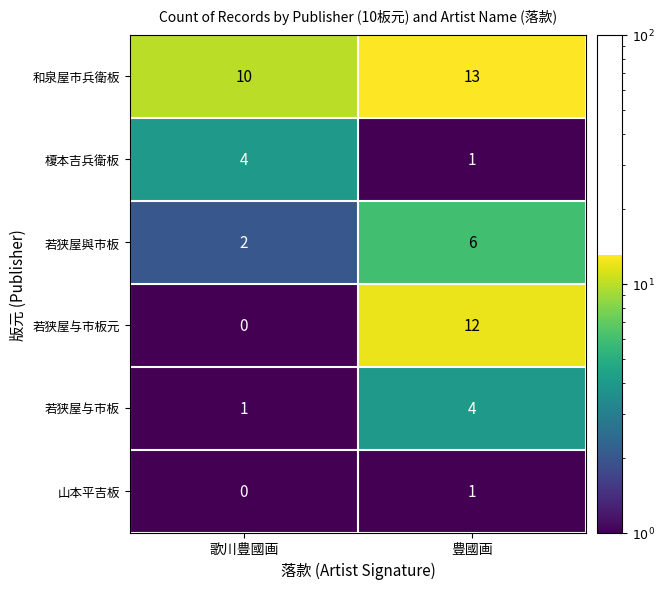

Reading left to right, extract all data points from this chart.

和泉屋市兵衛板: 歌川豊國画=10	豊國画=13
榎本吉兵衛板: 歌川豊國画=4	豊國画=1
若狭屋與市板: 歌川豊國画=2	豊國画=6
若狭屋与市板元: 歌川豊國画=0	豊國画=12
若狭屋与市板: 歌川豊國画=1	豊國画=4
山本平吉板: 歌川豊國画=0	豊國画=1